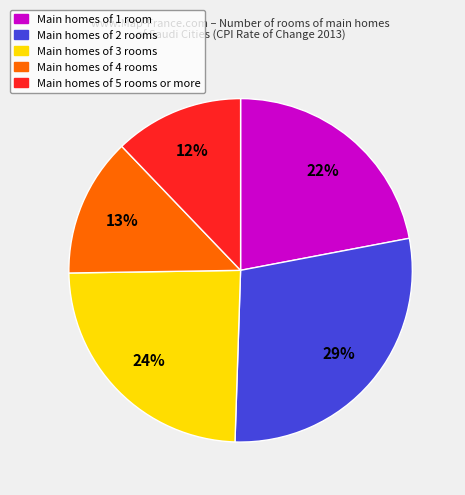

Count the number of slices in the pie.

5